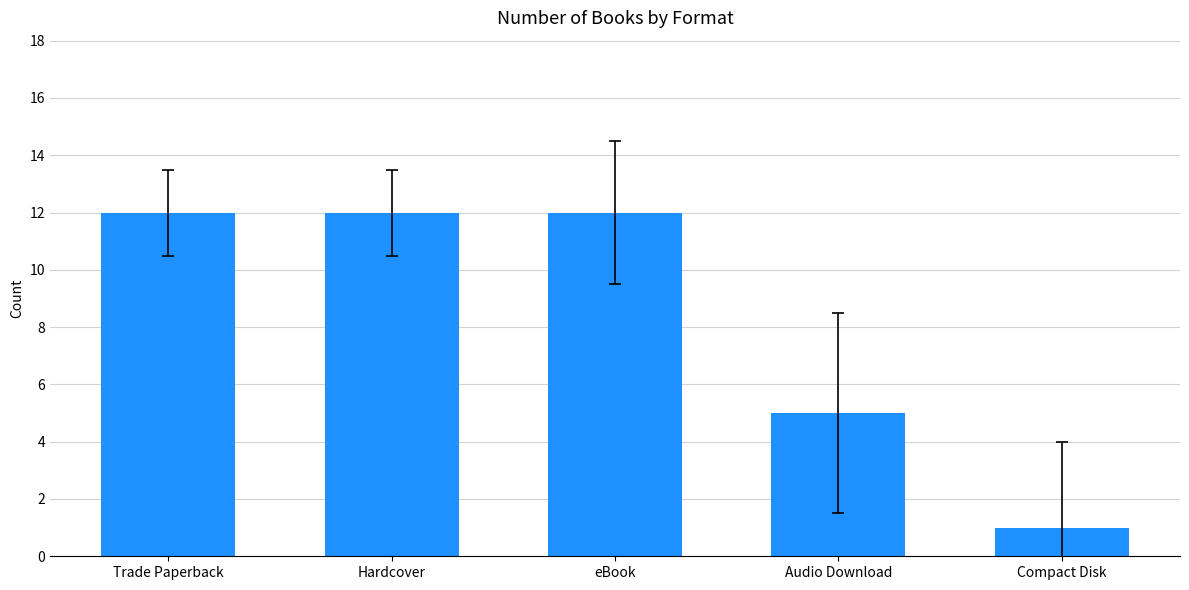

True or false: the data shows 12 at eBook.

True